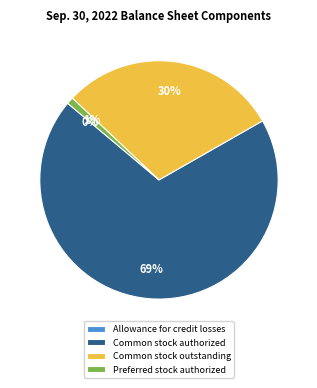

To the nearest percent, what is the combined percentage of Common stock authorized and Preferred stock authorized?

70%